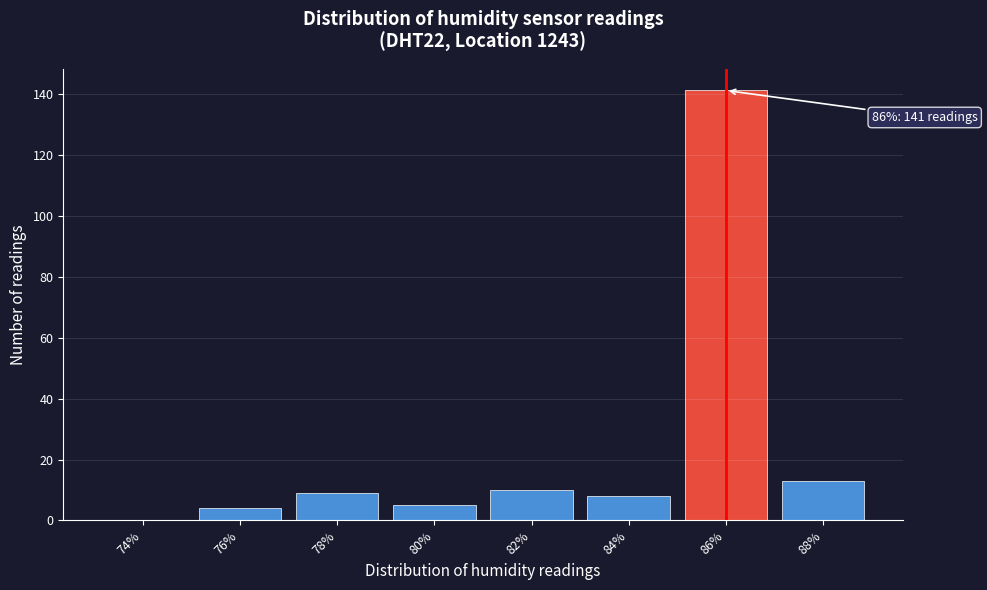

Reading left to right, list all the values displayed in this chart.

74%=0	76%=4	78%=9	80%=5	82%=10	84%=8	86%=141	88%=13